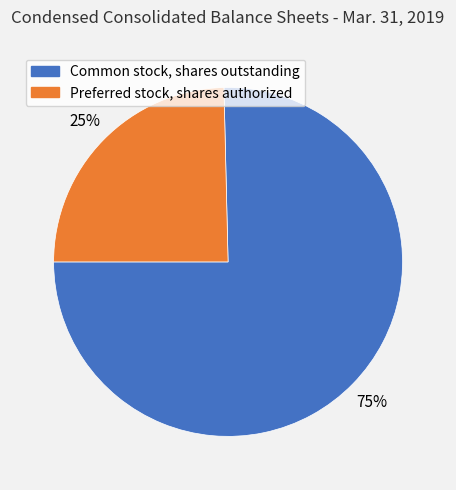

How many segments does this pie chart have?

2